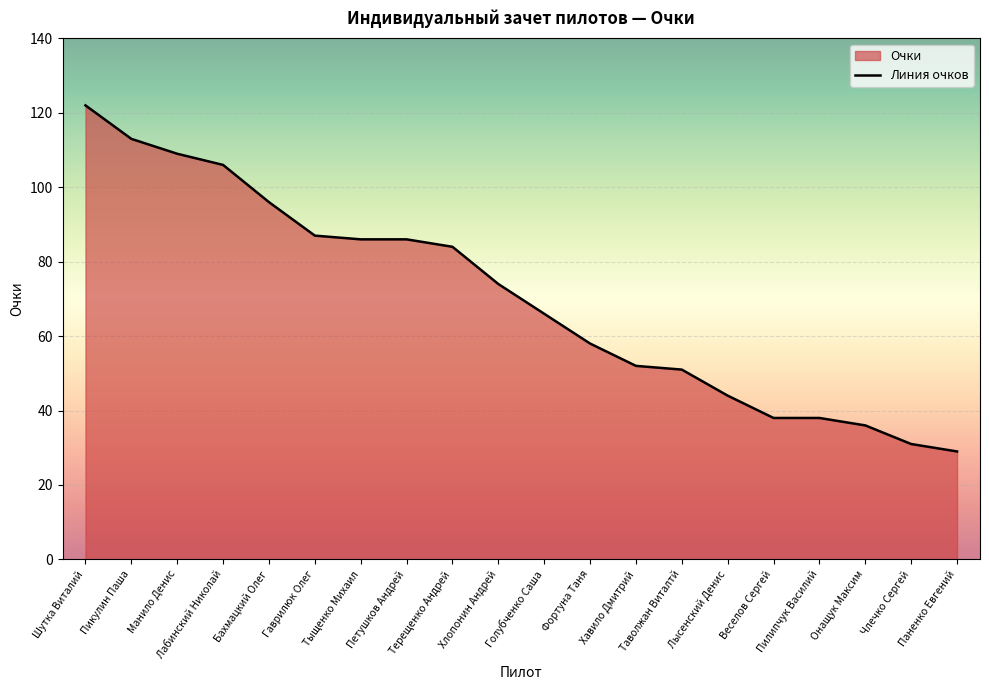

True or false: there are more than 2 points higher than both neighbors.

False